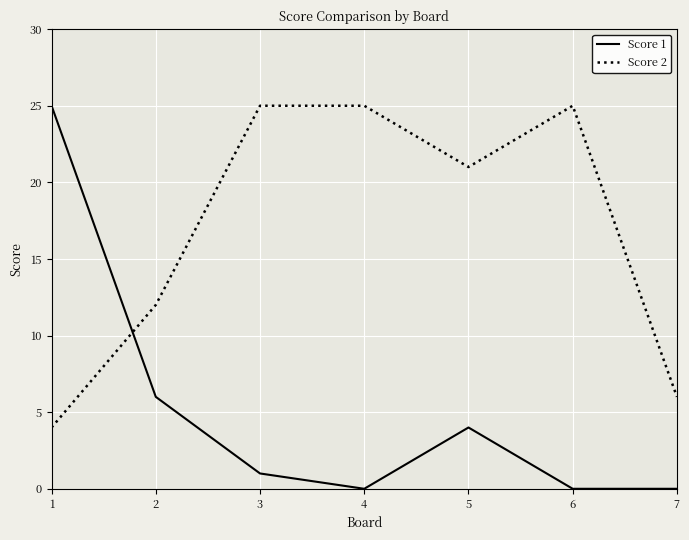

What is the difference between the highest and lowest values at 3?

24